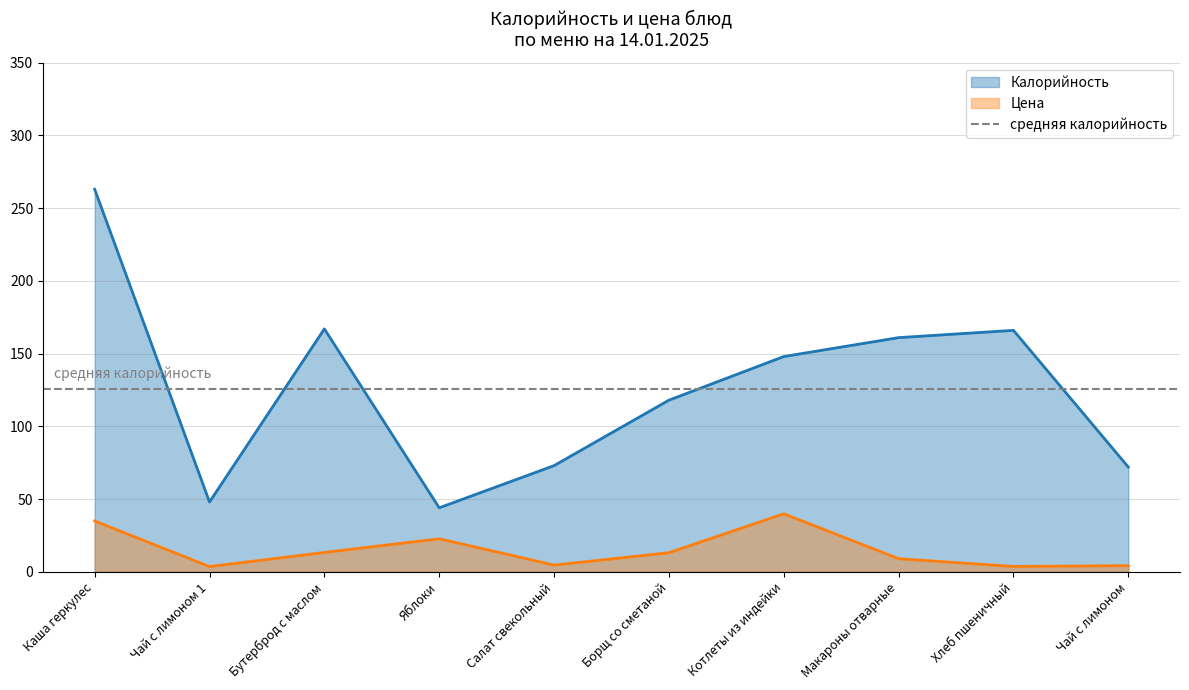

What is the average value of the Цена series?

14.9